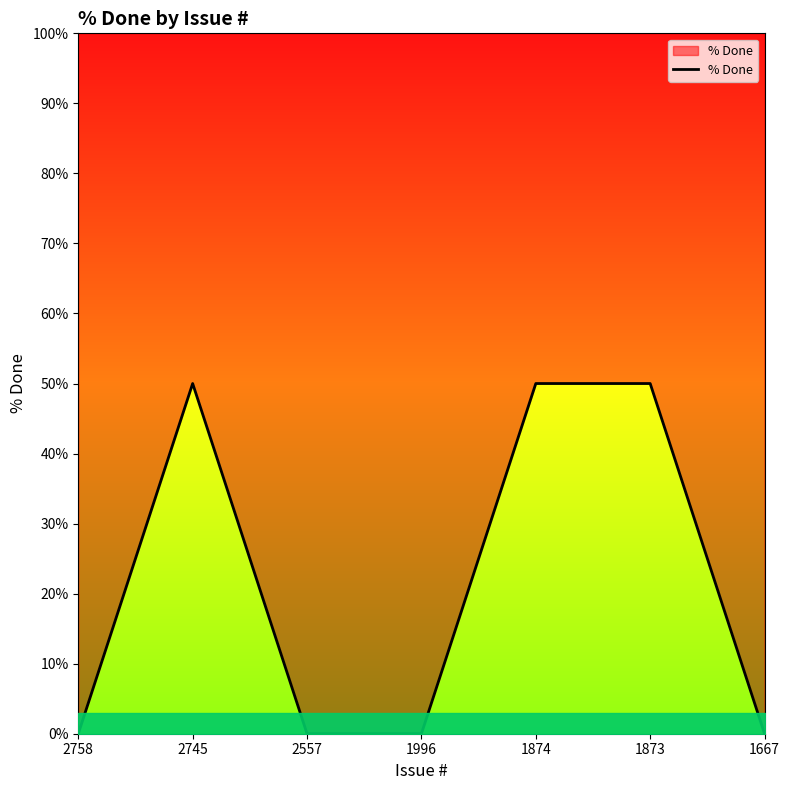

Reading left to right, extract all data points from this chart.

2758=0	2745=50	2557=0	1996=0	1874=50	1873=50	1667=0